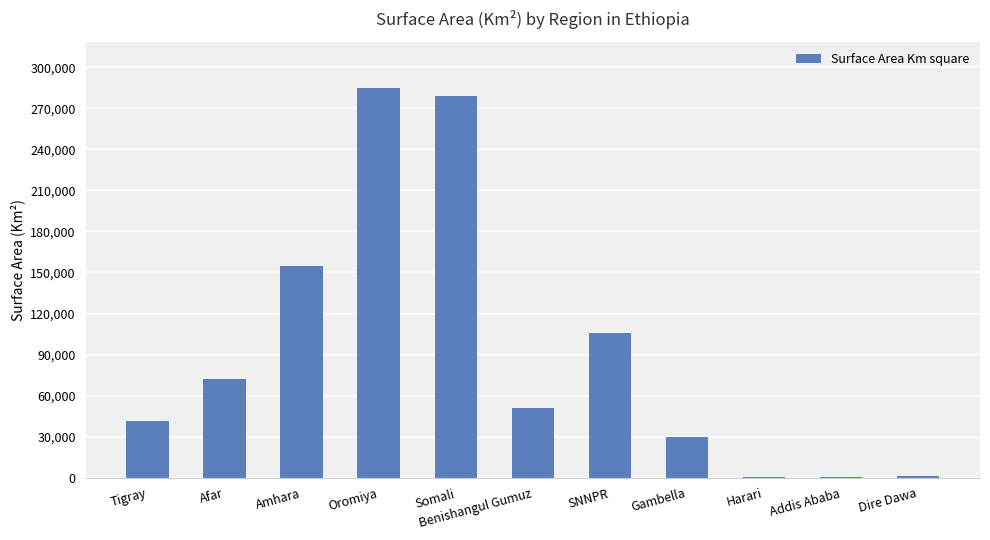

The value at Harari is 334. True or false?

True